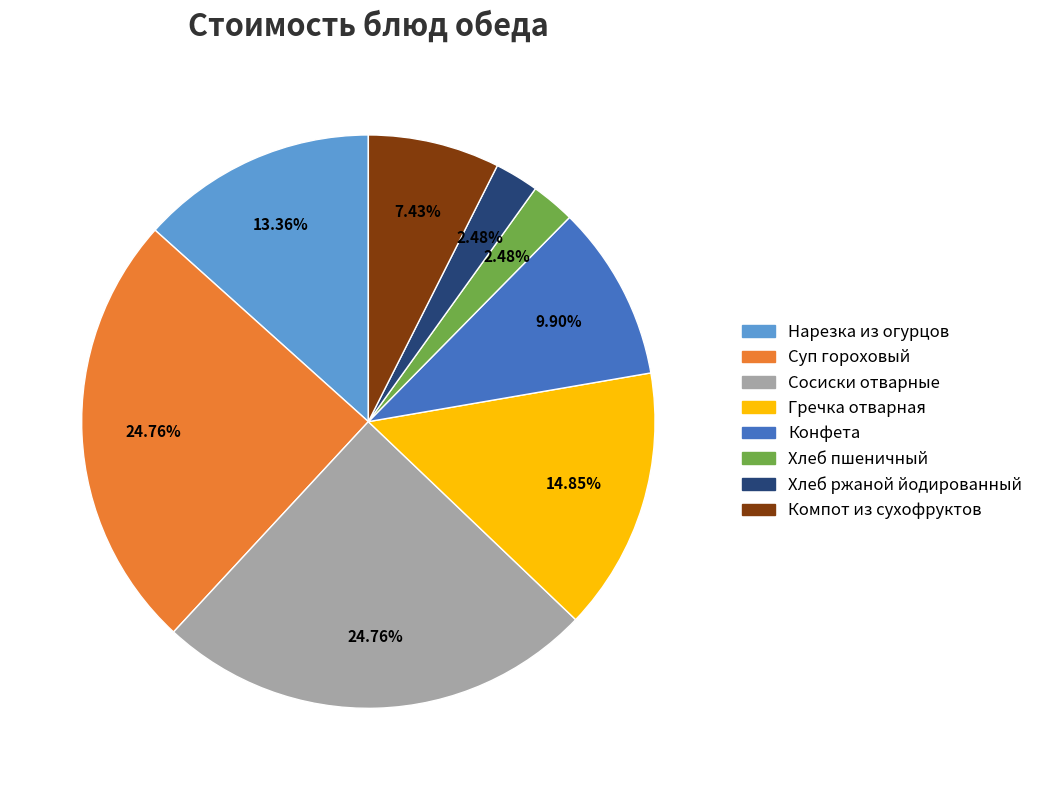

Is the sum of Хлеб пшеничный and Суп гороховый greater than half?

No